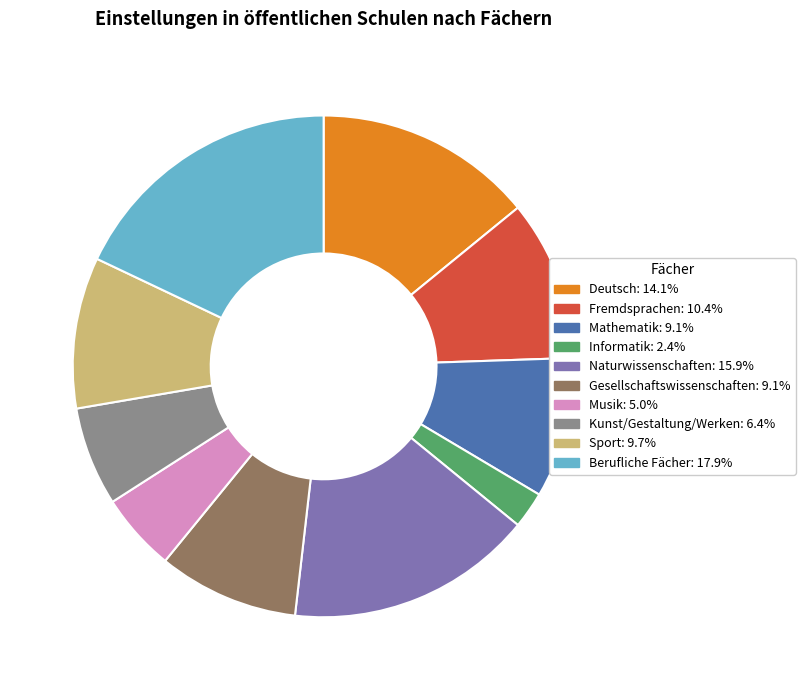

Is the sum of Mathematik and Fremdsprachen greater than half?

No